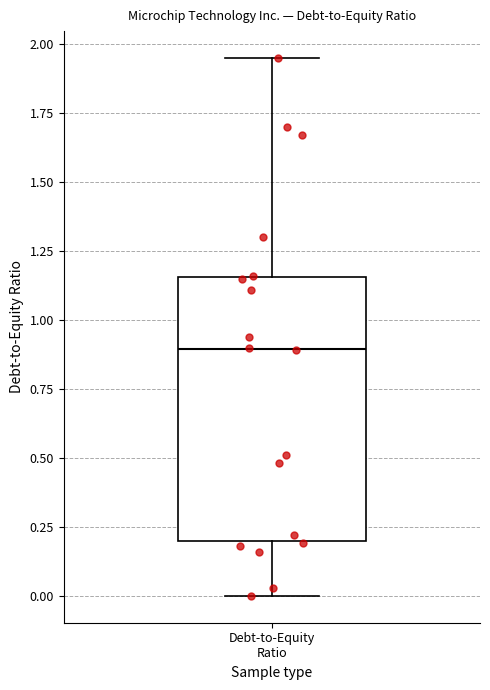

Where does the lower whisker of the box for Debt-to-Equity Ratio end on the y-axis? The values are not printed on the chart, so give them approximately, as read against the axis.

0.00